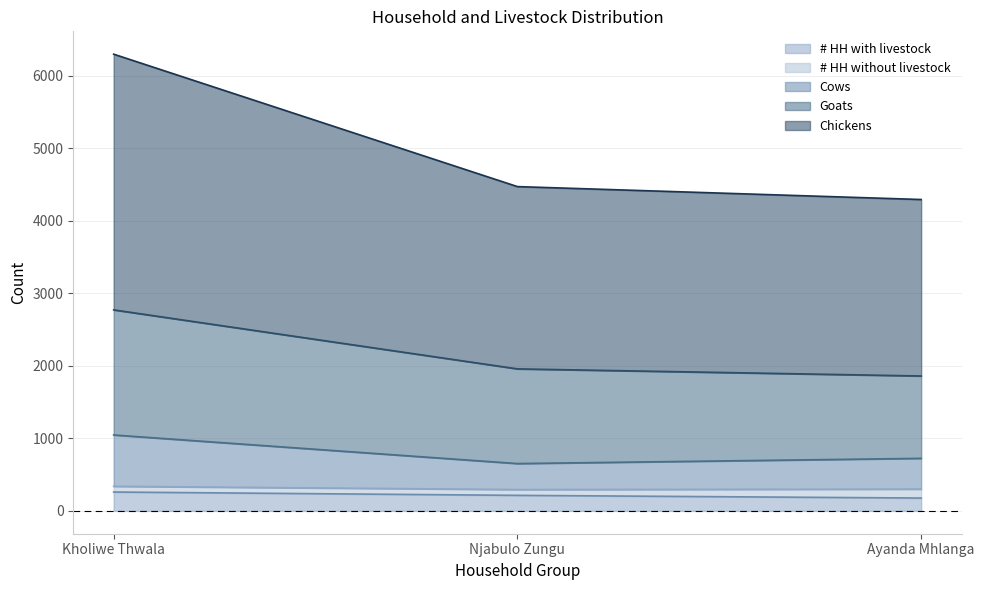

What is the smallest value displayed?

177